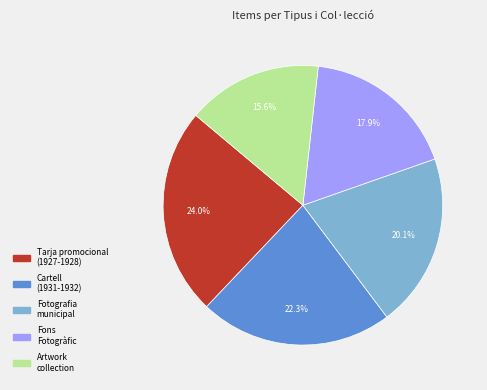

Does Fotografia municipal account for over 50% of the chart?

No